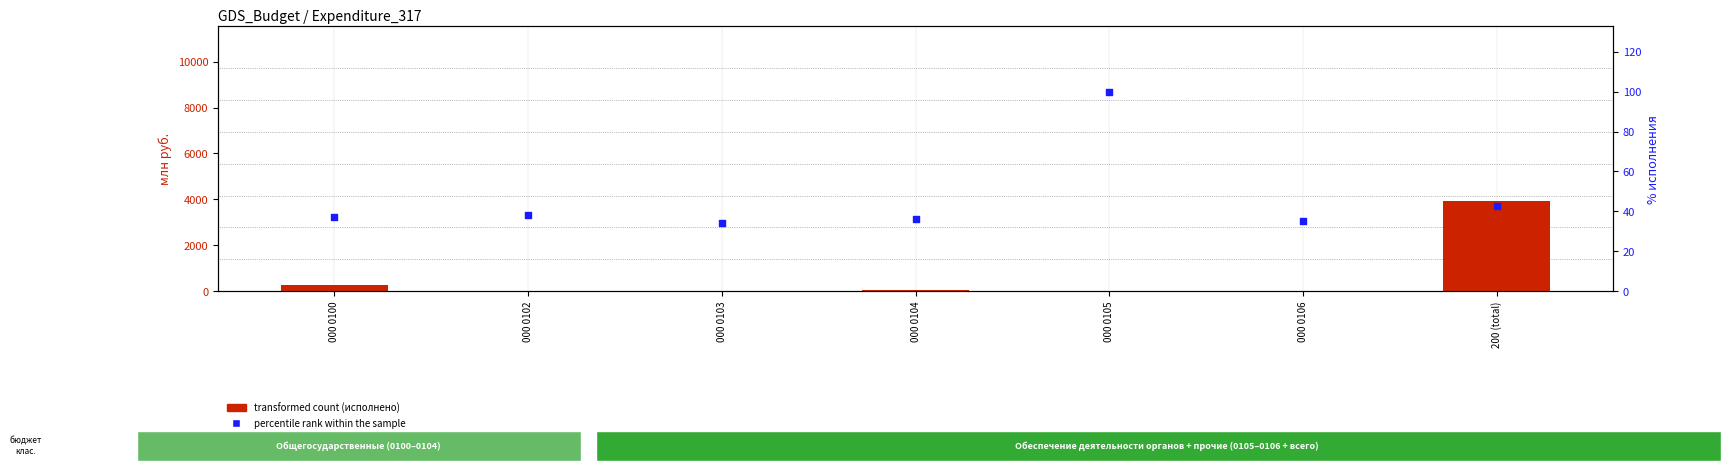

Which series has the largest total across all categories?

transformed count (исполнено)